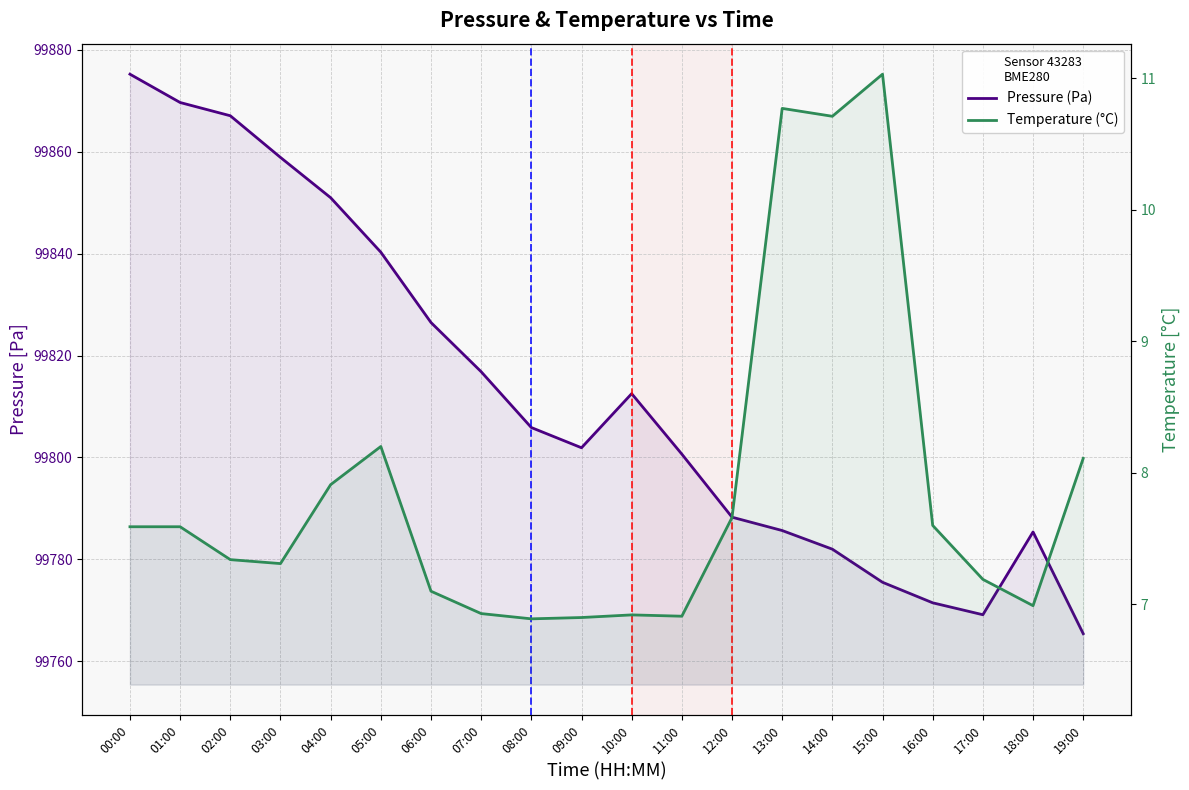

List the labels in order of Temperature (°C) value, largest first.

15:00, 13:00, 14:00, 05:00, 19:00, 04:00, 12:00, 16:00, 00:00, 01:00, 02:00, 03:00, 17:00, 06:00, 18:00, 07:00, 10:00, 11:00, 09:00, 08:00